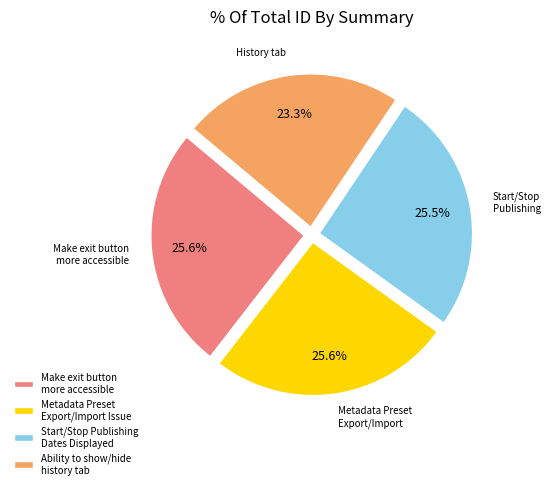

The Start/Stop Publishing Dates Displayed slice represents 32% of the pie. True or false?

False